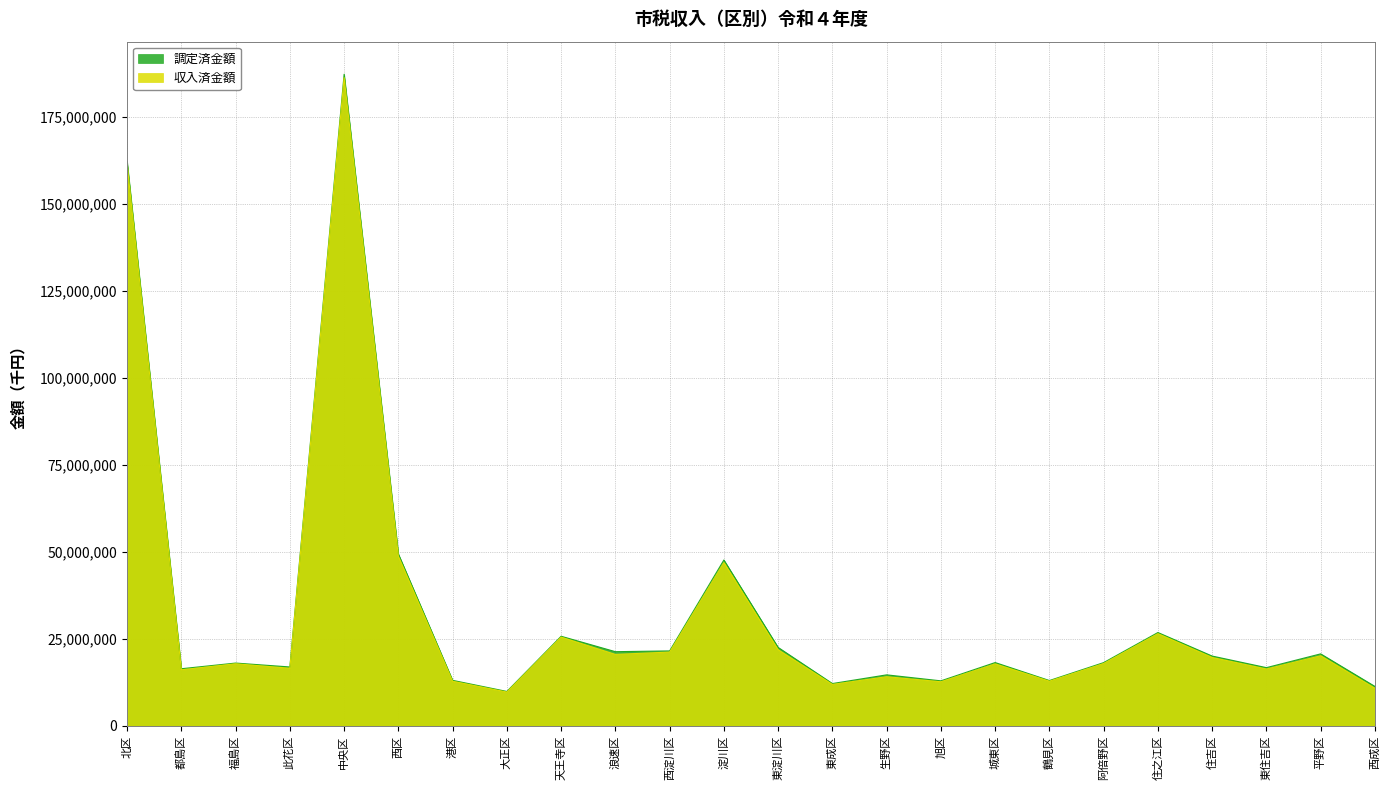

At which label is 収入済金額 closest to 97981353?

西区